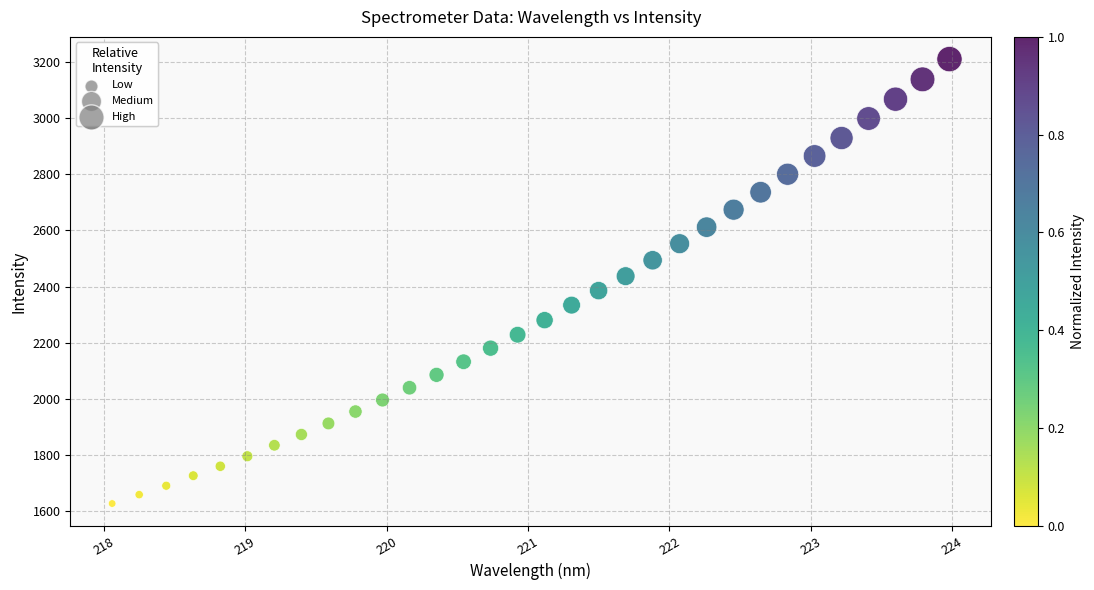

What is the range of X values (max minus min)?

5.9